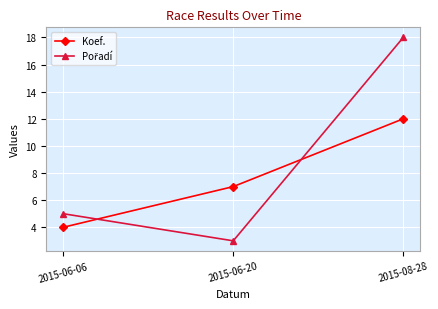

Which category has the highest value in the Koef. series?

2015-08-28